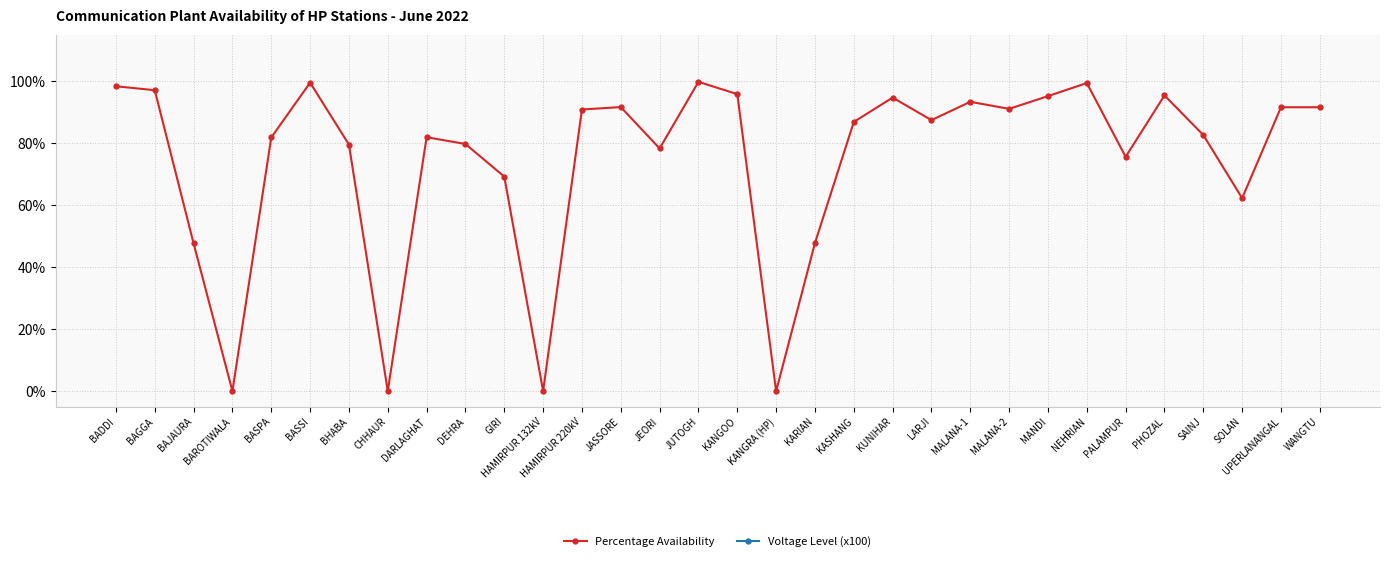

What is the label of the 8th point from the right?

MANDI